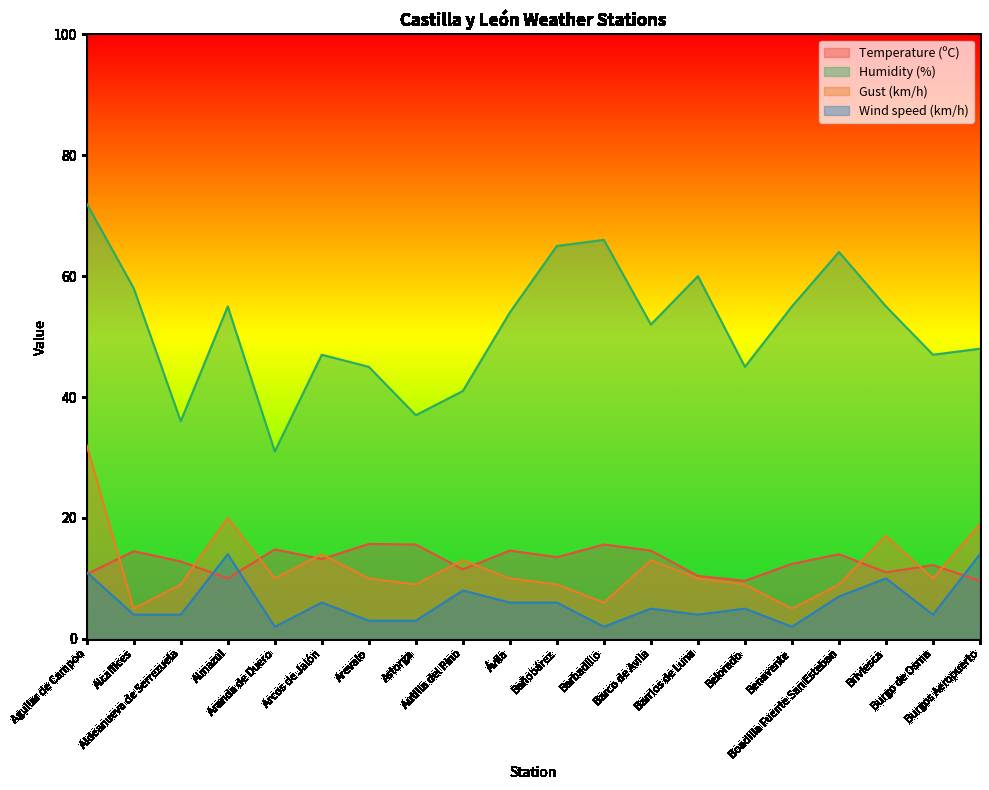

At which label does Humidity (%) first exceed 54?

Aguilar de Campoo